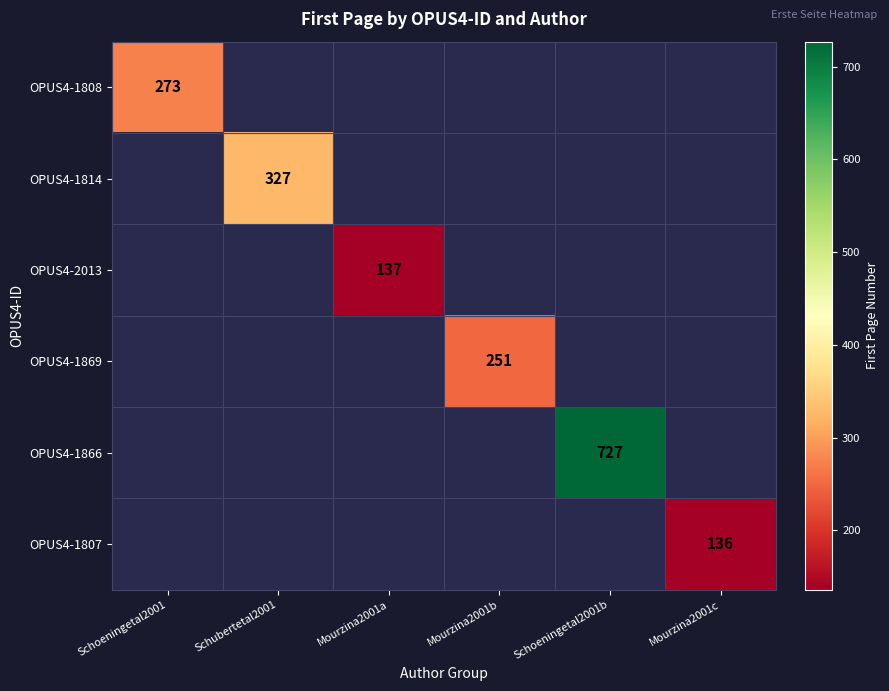

The OPUS4-1808 series shows 273 at Schoeningetal2001. True or false?

True